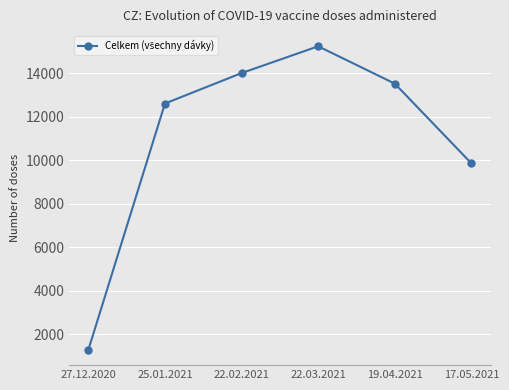

What is the change in value from 22.02.2021 to 19.04.2021?

-484